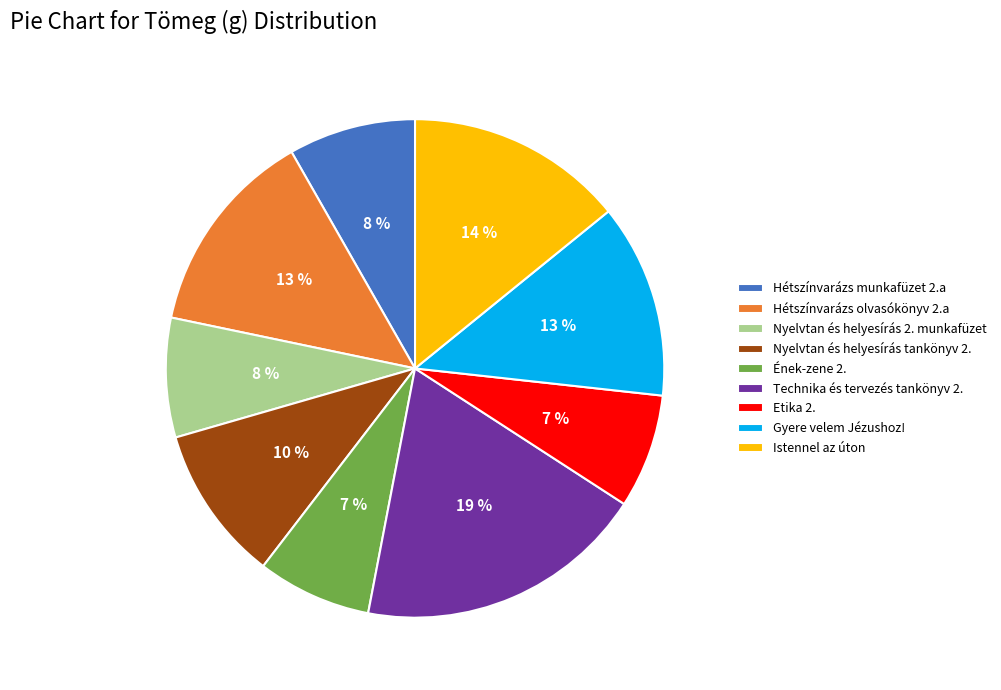

Is the sum of Nyelvtan és helyesírás tankönyv 2. and Istennel az úton greater than half?

No